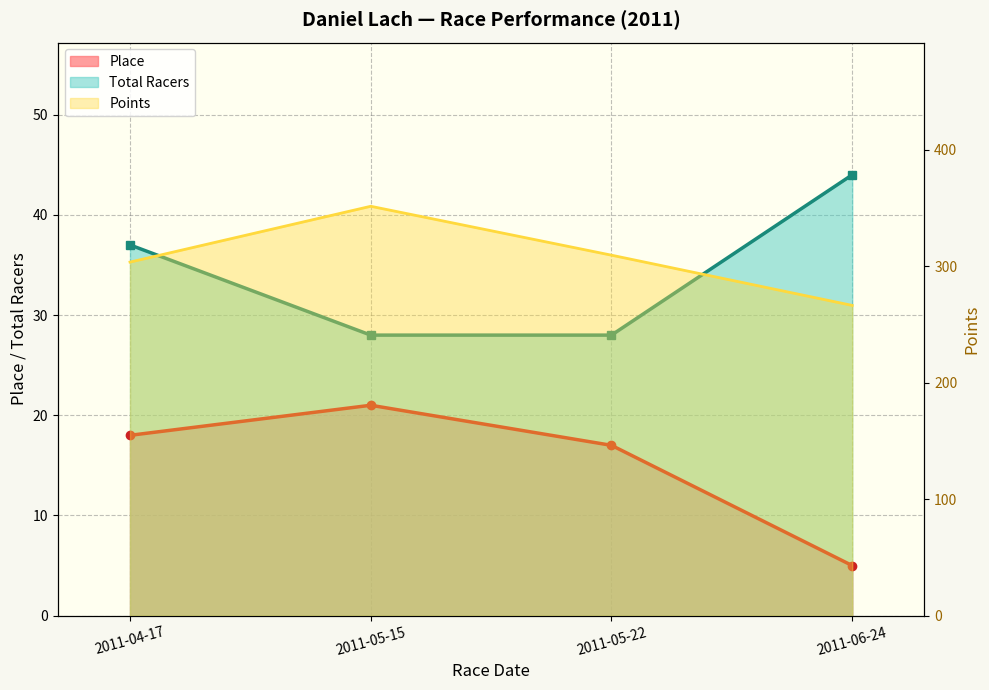

How many lines are shown in the chart?

3